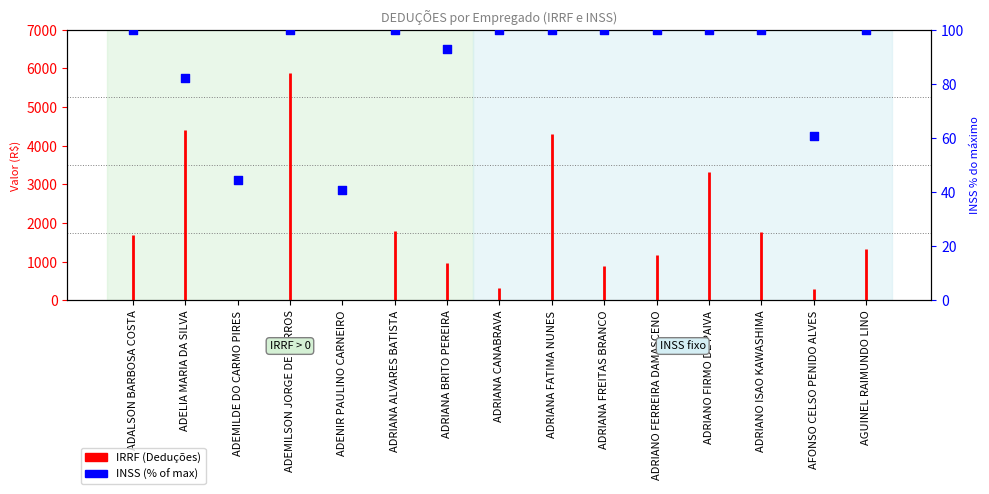

Approximately how many times larger is the value at ADRIANA FATIMA NUNES compared to ADRIANA FREITAS BRANCO?

1.0